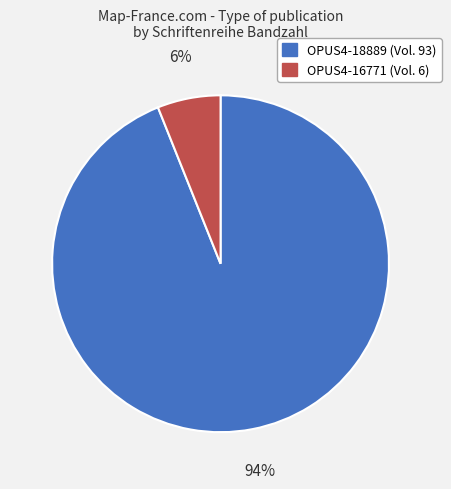

Combined, do OPUS4-18889 and OPUS4-16771 account for over 50%?

Yes